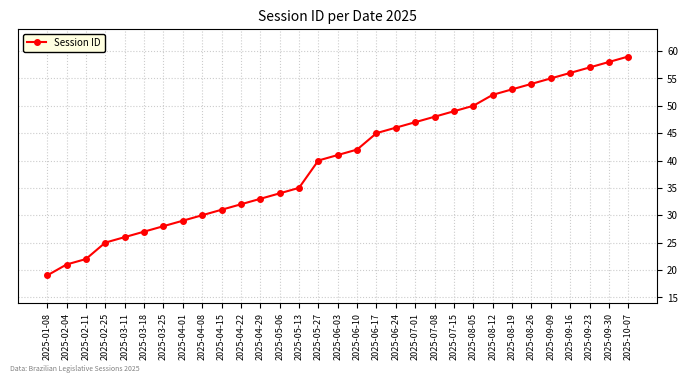

Approximately how many times larger is the value at 2025-08-19 compared to 2025-04-01?

1.8